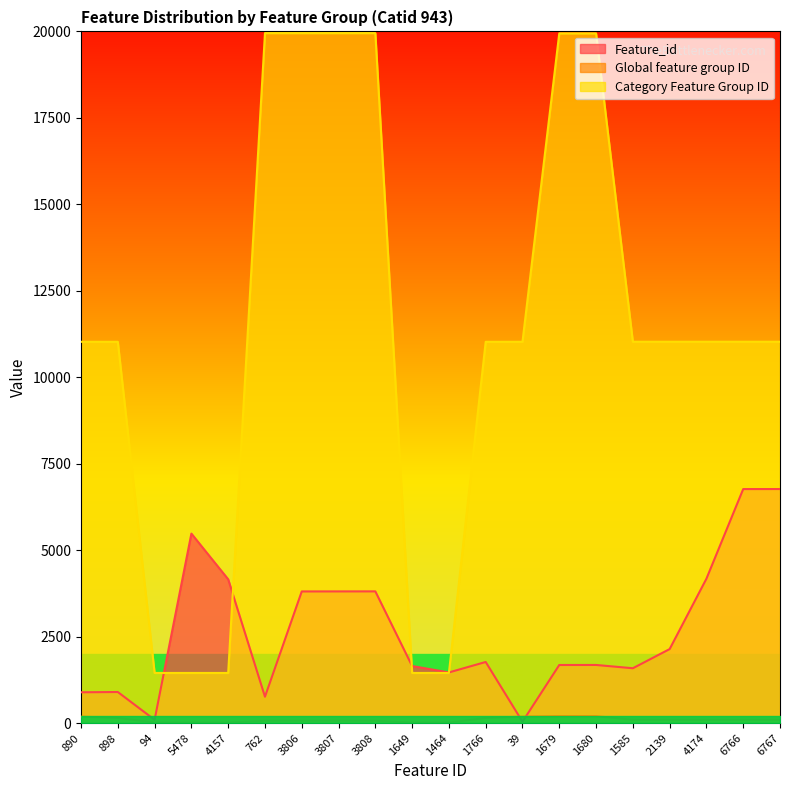

Which series has the largest total across all categories?

Category Feature Group ID